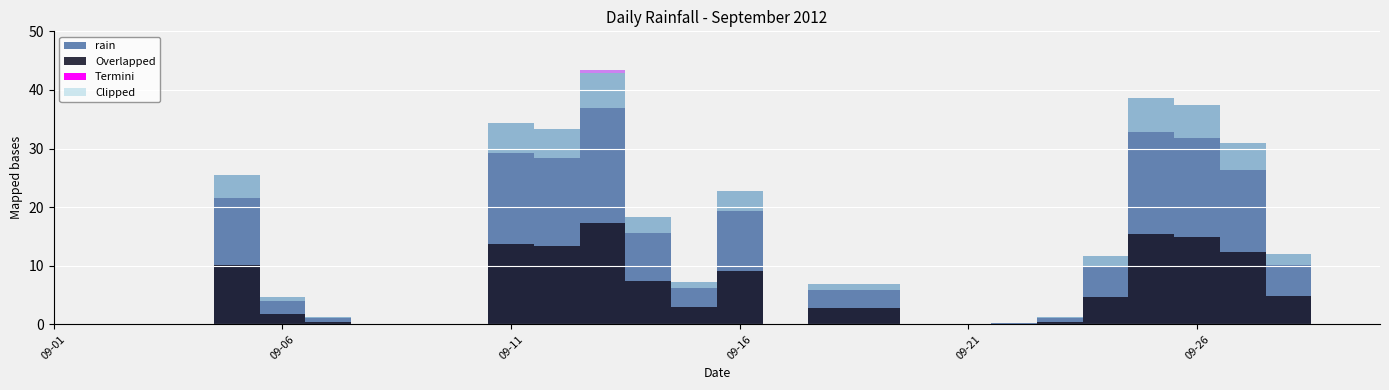

How many data points are less than 4?

15